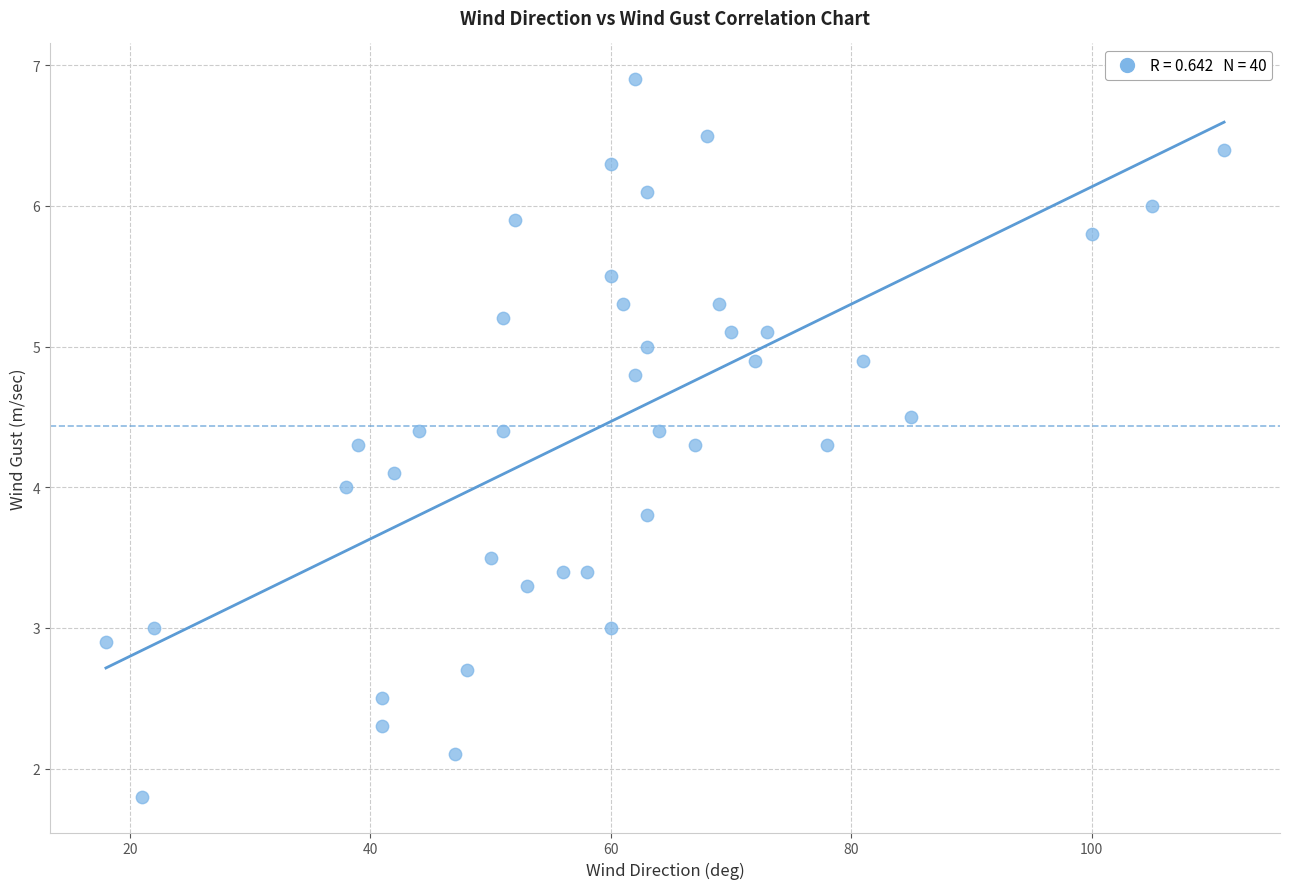

What is the range of Y values (max minus min)?

5.1